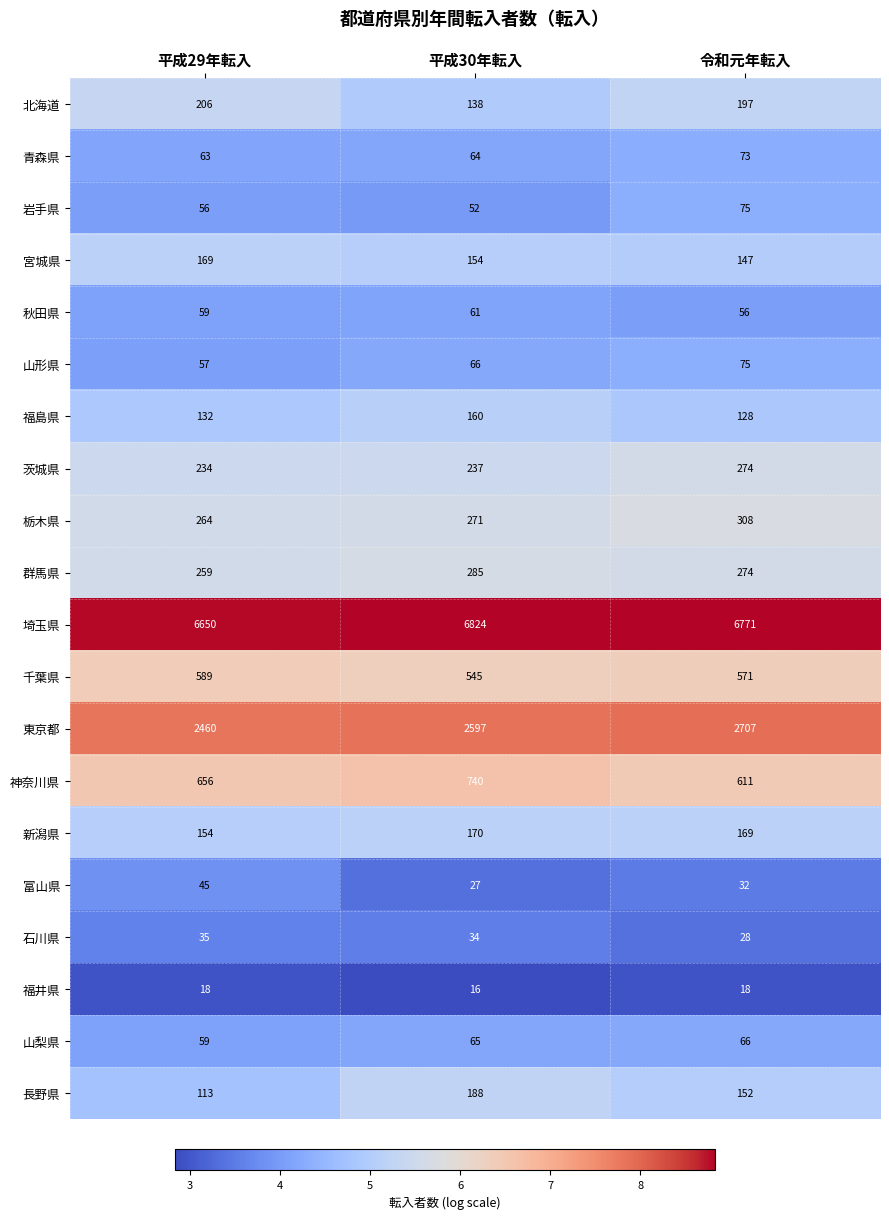

What is the average value of the 栃木県 series?

281